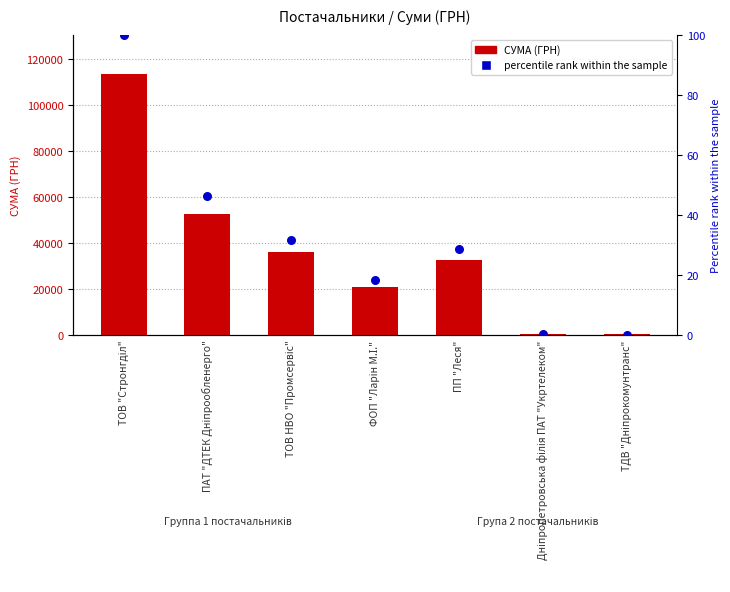

Which series has the largest Y range (max minus min)?

СУМА (ГРН)